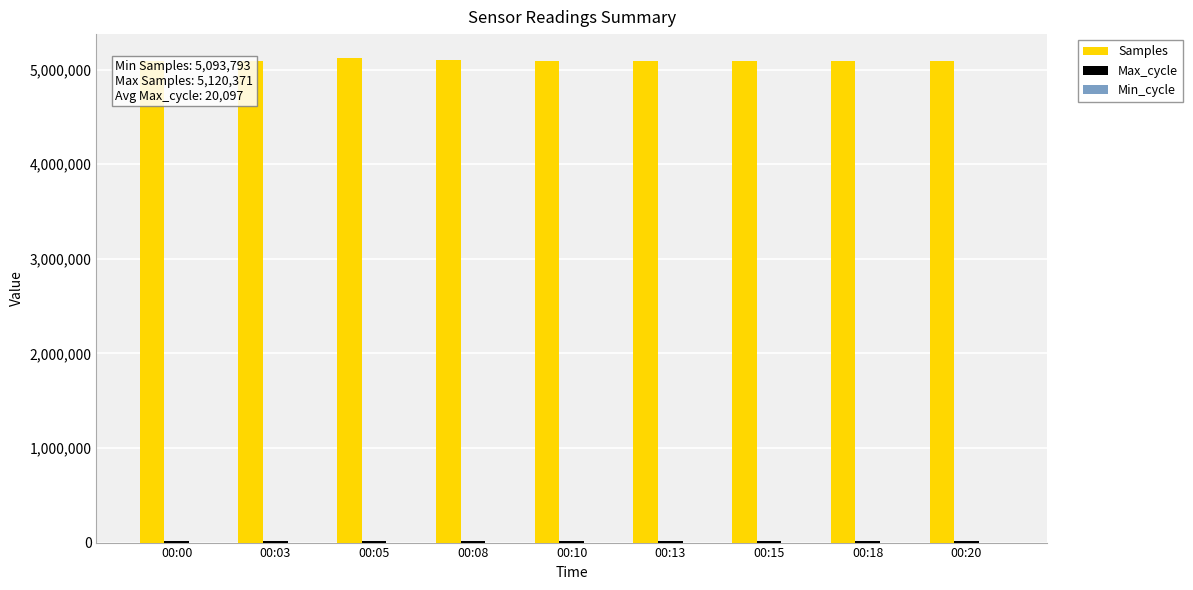

What is the sum of the Samples values at 00:05 and 00:08?

10219307